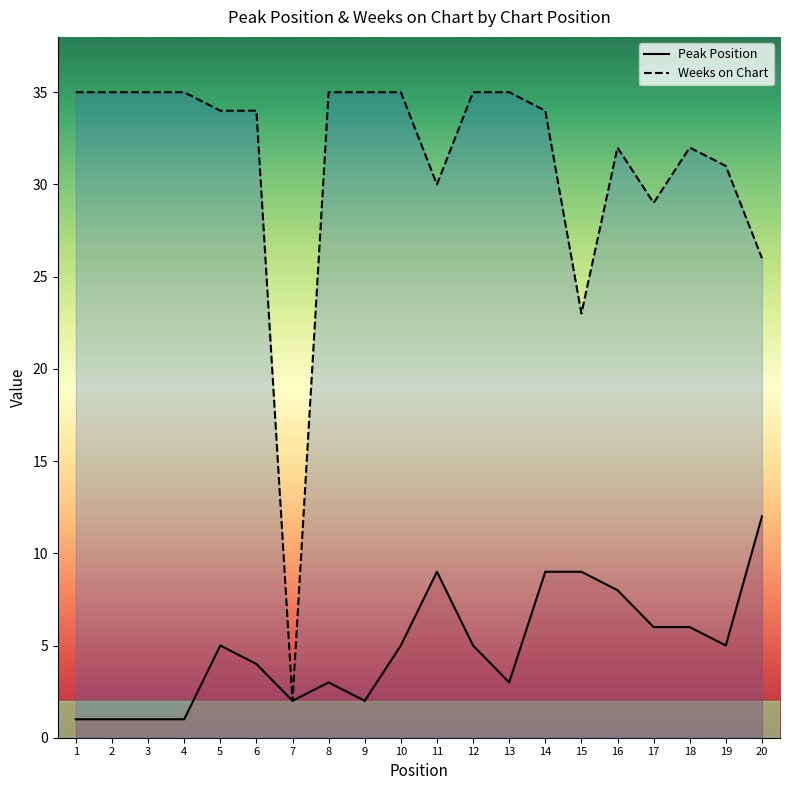

True or false: Weeks on Chart and Peak Position intersect in this chart.

False